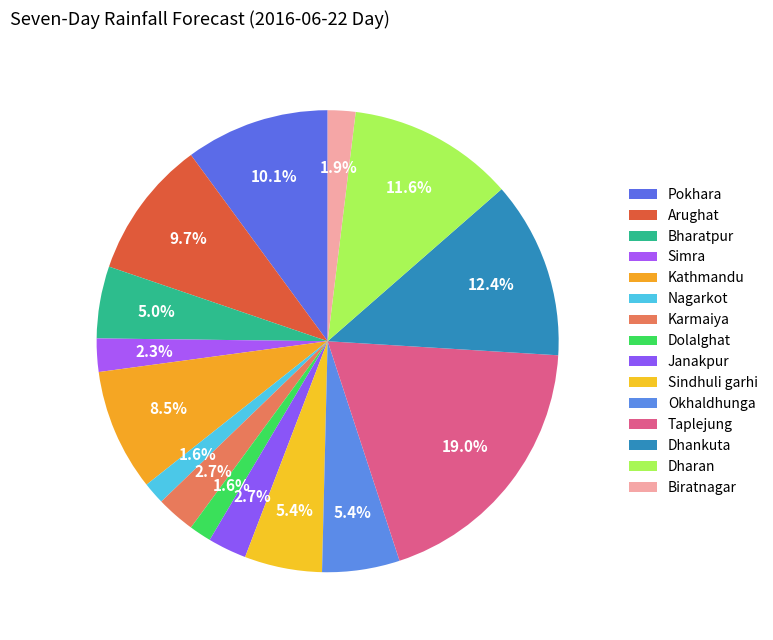

What is the largest slice in the pie chart?

Taplejung